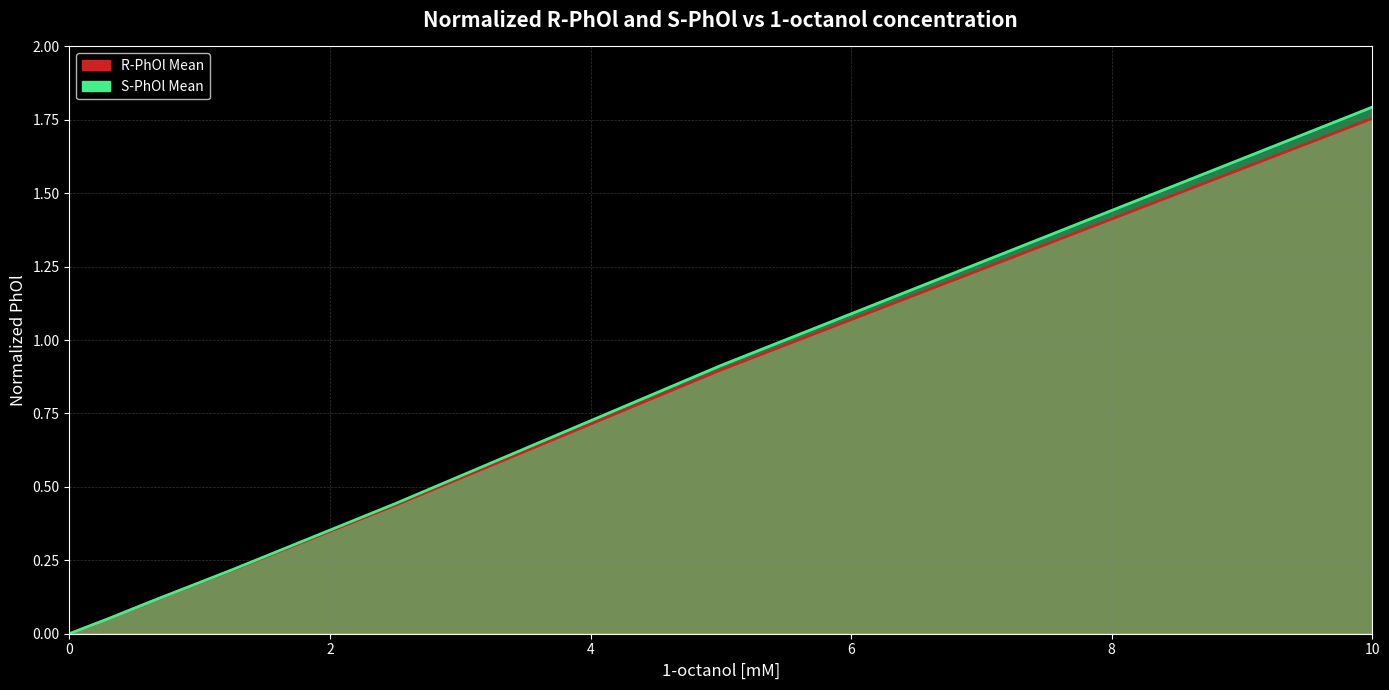

What is the label of the 5th point from the right?

0.625